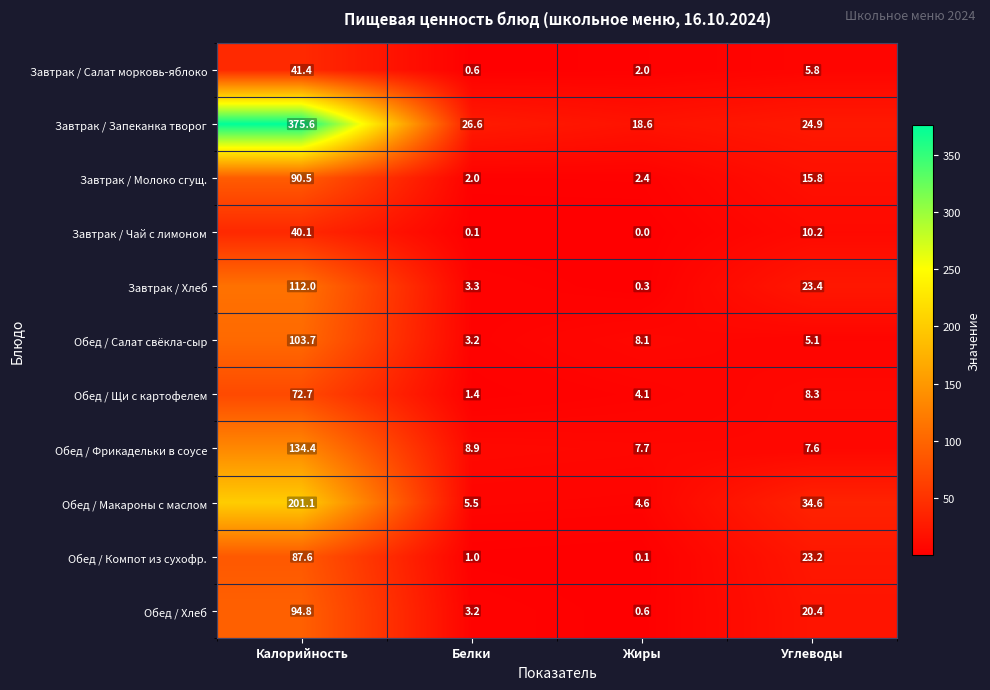

Is the value of Завтрак / Салат морковь-яблоко at Углеводы greater than the value of Завтрак / Чай с лимоном at Белки?

Yes